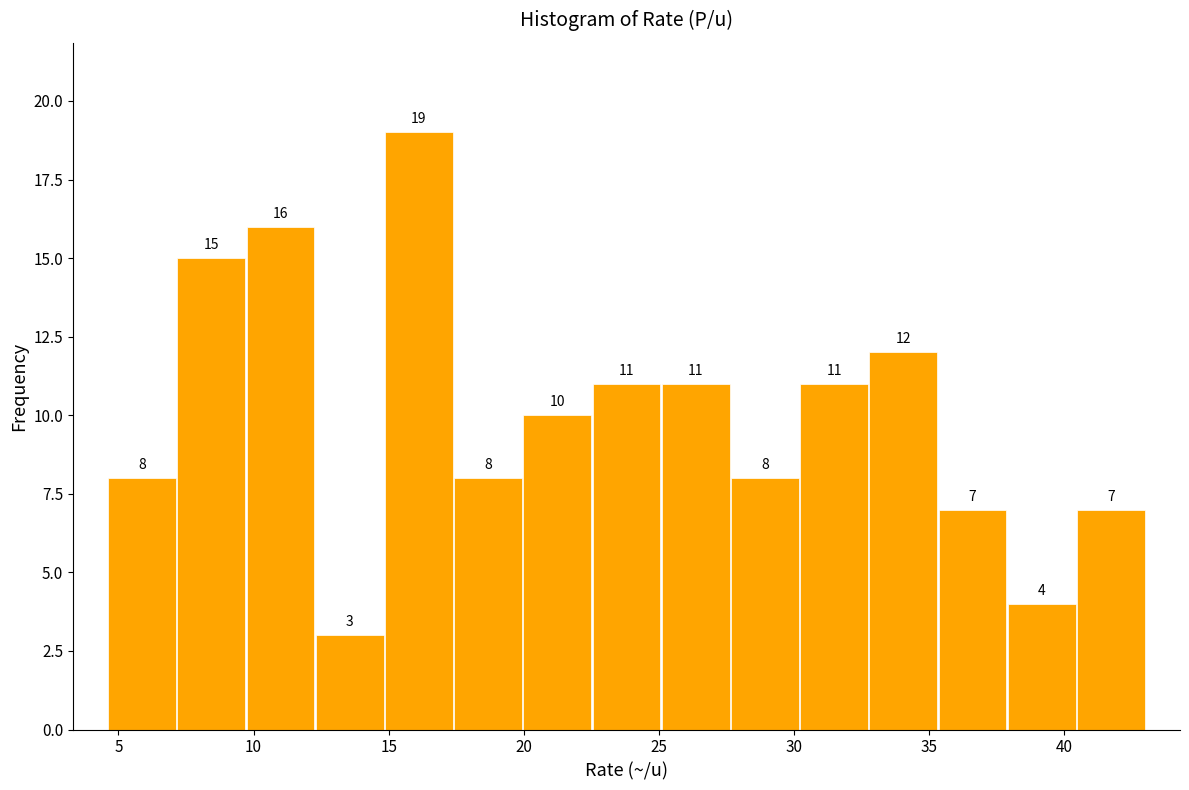

How tall is the bar that spans 30.0 to 33.0 on the x-axis? The bar edges are not printed on the chart, so give them approximately, as read against the axis.

11